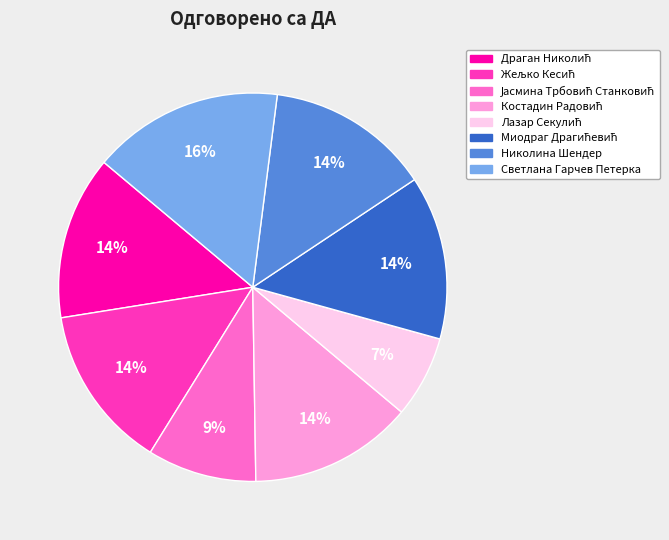

Count the number of slices in the pie.

8